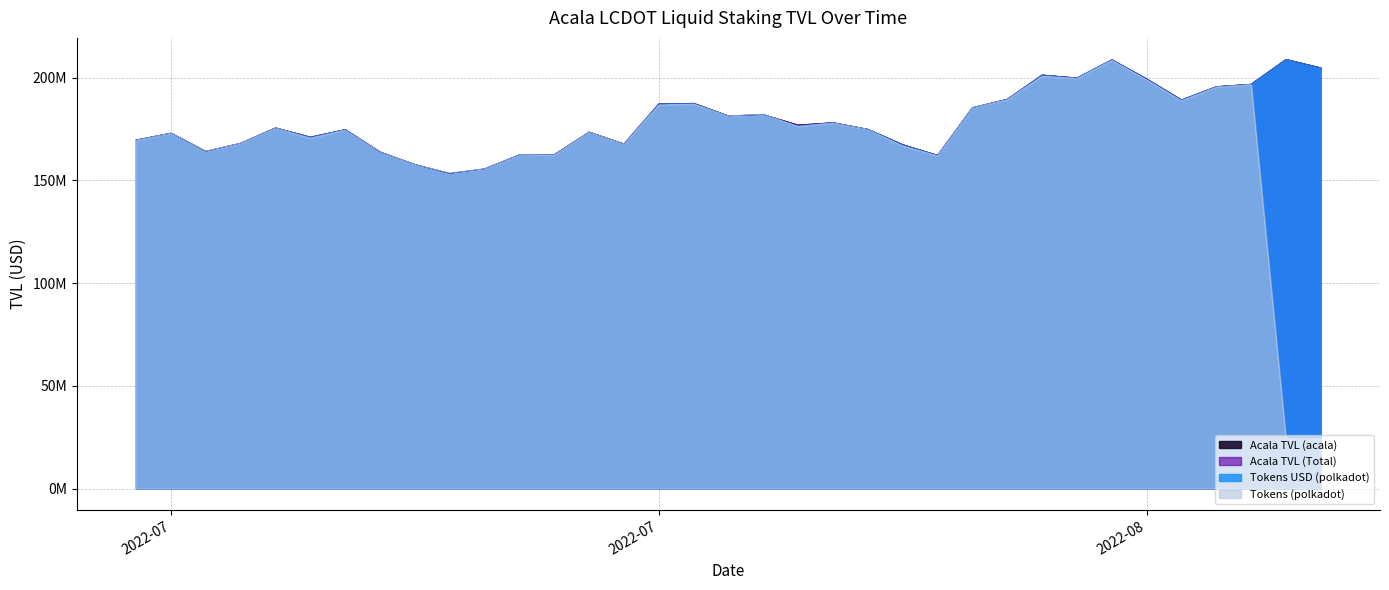

Is it true that Tokens (polkadot) equals 24116159.8 at 06/08/2022?

True